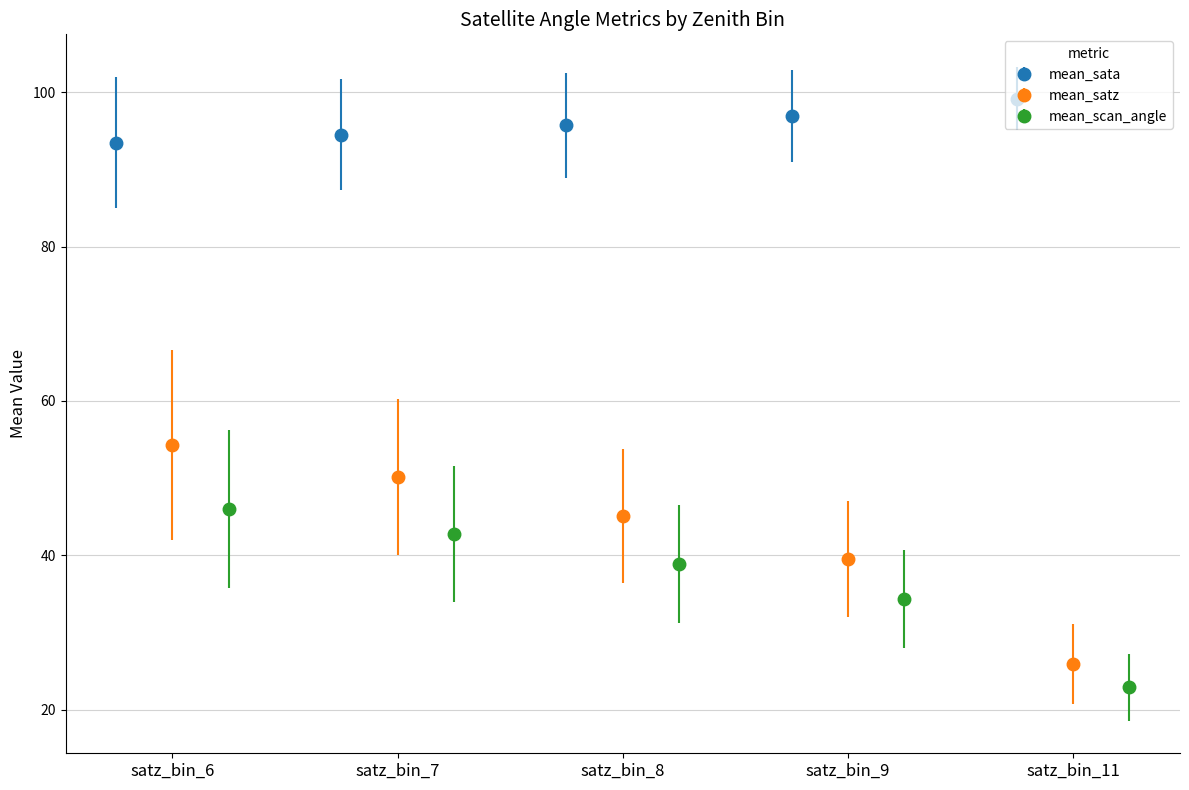

Reading left to right, list all the values displayed in this chart.

mean_sata: 93.4	94.5	95.7	96.9	99.2
mean_satz: 54.3	50.1	45.1	39.6	25.9
mean_scan_angle: 46.0	42.8	38.9	34.4	22.9